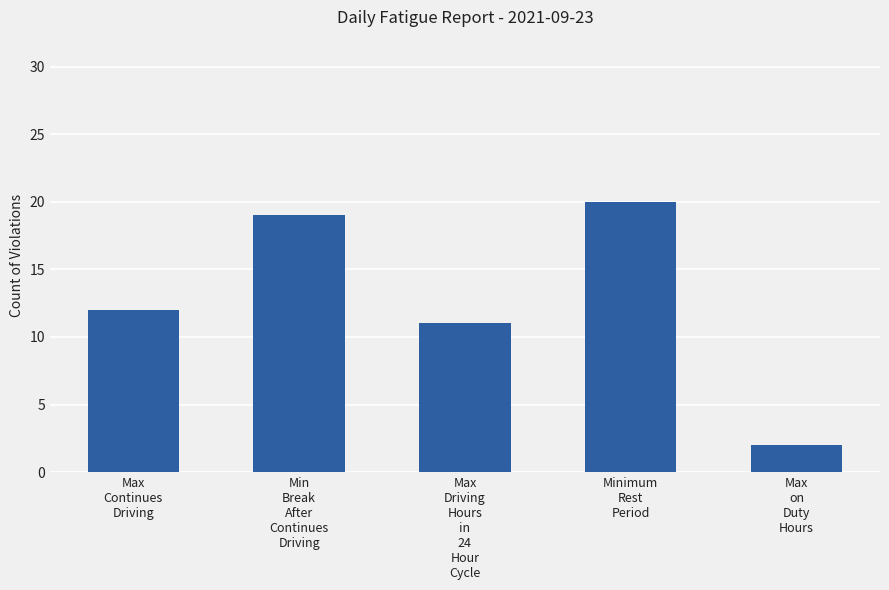

Are the bars horizontal?

No